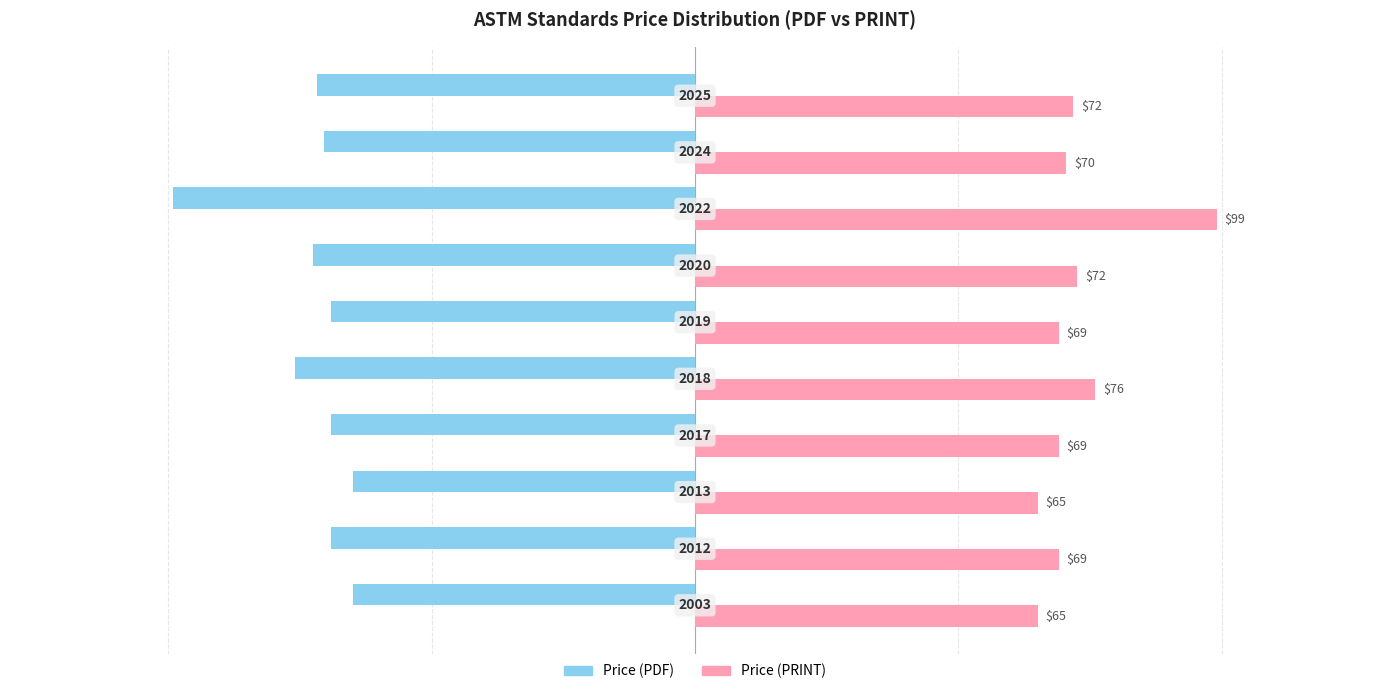

List the series in order of their peak value, lowest first.

Price (PDF), Price (PRINT)